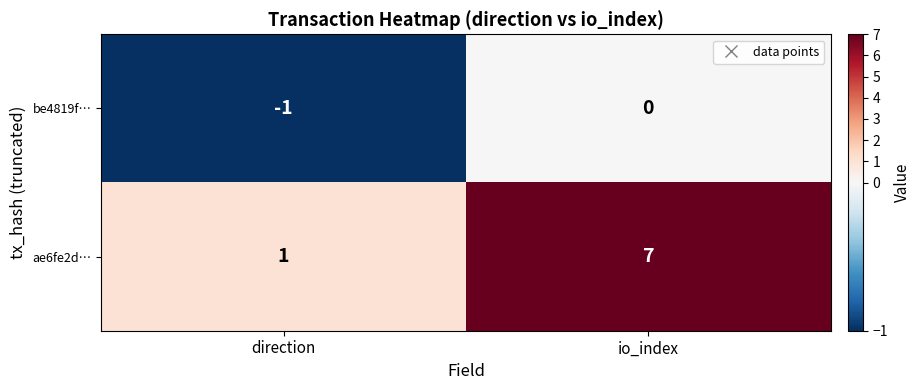

Is it true that ae6fe2d… equals 1 at direction?

True